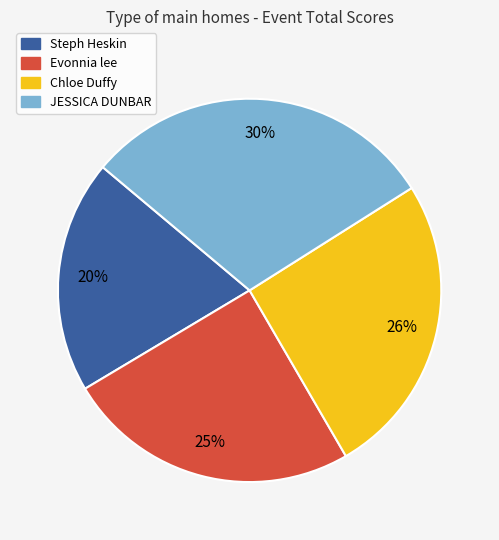

True or false: Evonnia lee accounts for 25% of the total.

True